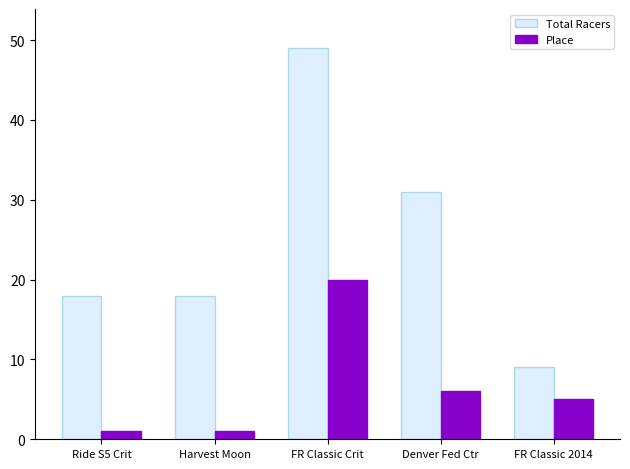

Reading left to right, extract all data points from this chart.

Total Racers: 18	18	49	31	9
Place: 1	1	20	6	5